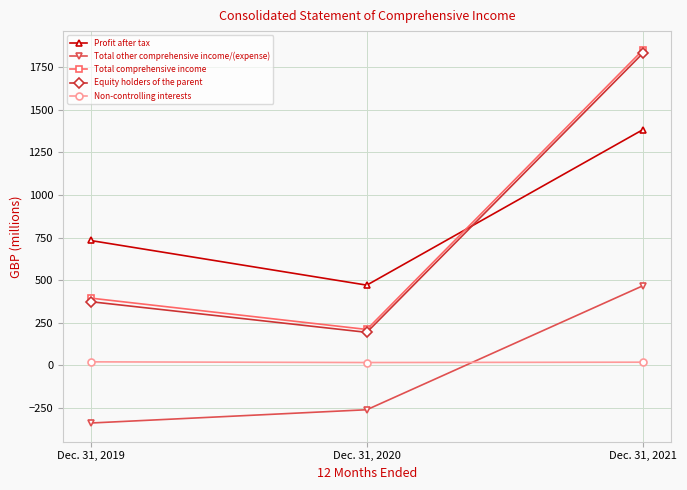

At which category is the sum across all series the highest?

Dec. 31, 2021